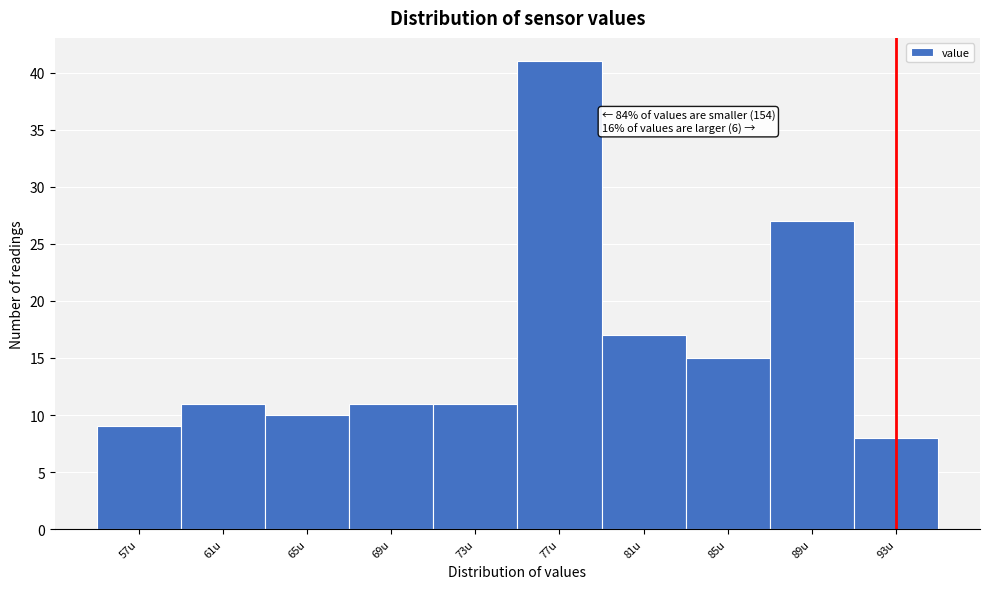

Reading left to right, what are all the values shown in this chart?

9	11	10	11	11	41	17	15	27	8